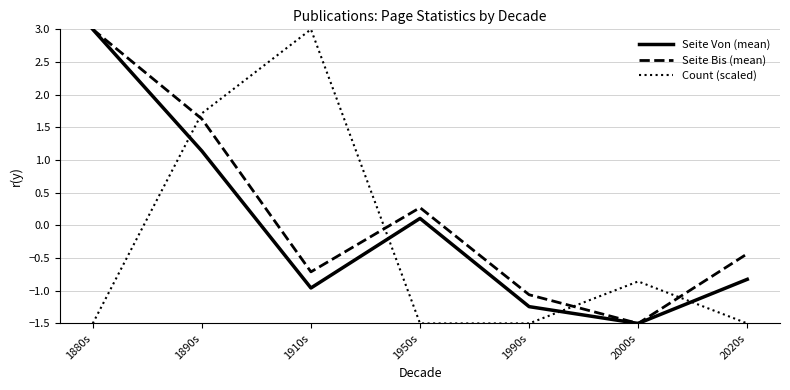

True or false: Seite Bis (mean) has a value of -2.7 at 2000s.

False